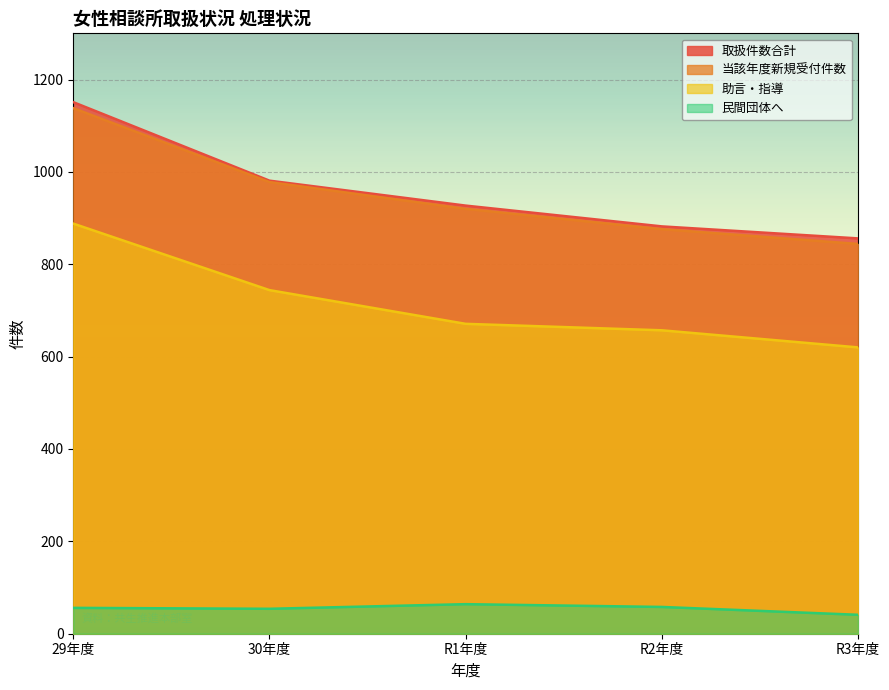

Reading left to right, list all the values displayed in this chart.

取扱件数合計: 1151	981	927	882	856
当該年度新規受付件数: 1138	978	920	876	844
助言・指導: 888	744	671	657	620
民間団体へ: 56	54	64	58	41